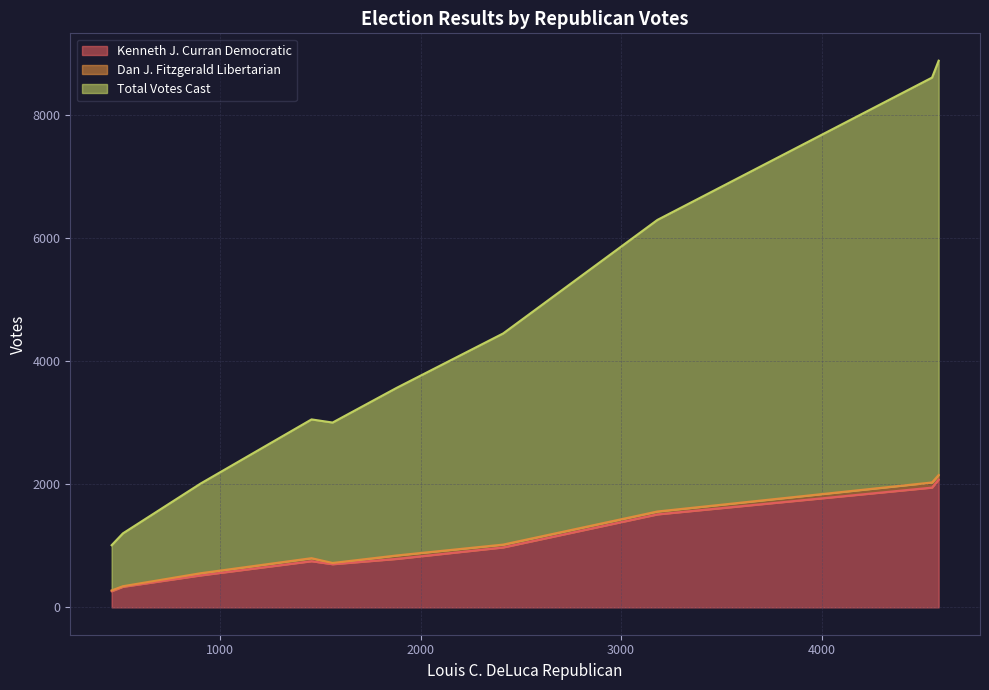

At which label does Kenneth J. Curran Democratic reach its minimum?

459